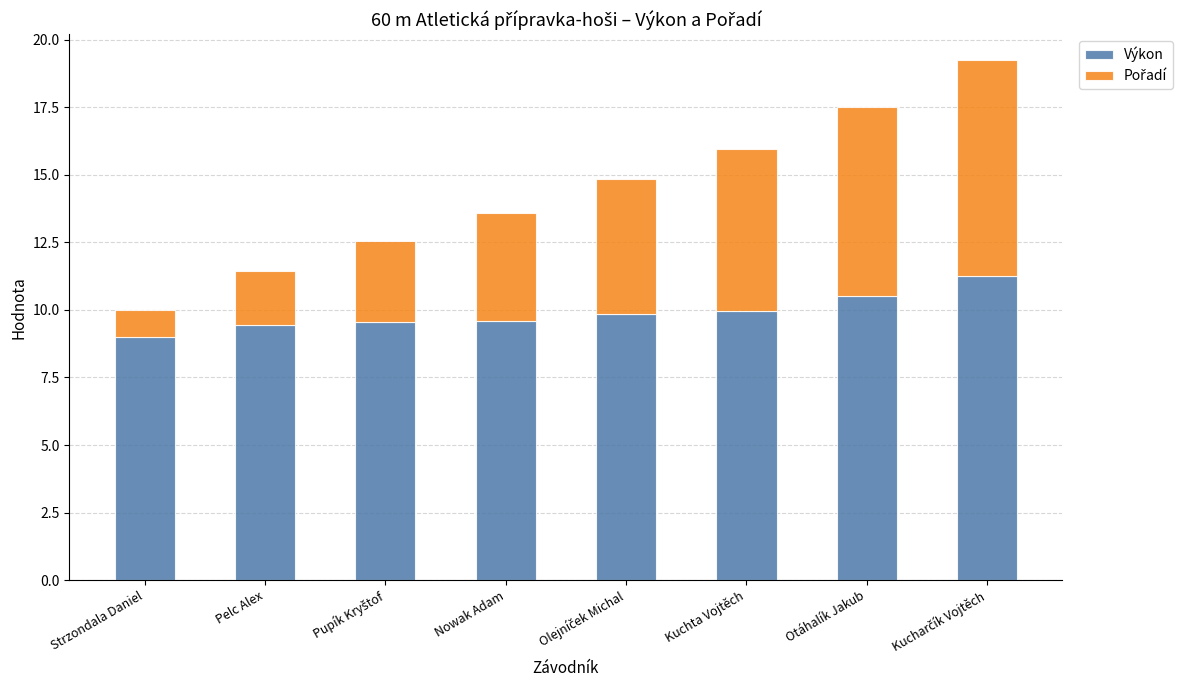

What is the approximate value of Výkon at Pelc Alex?

9.4